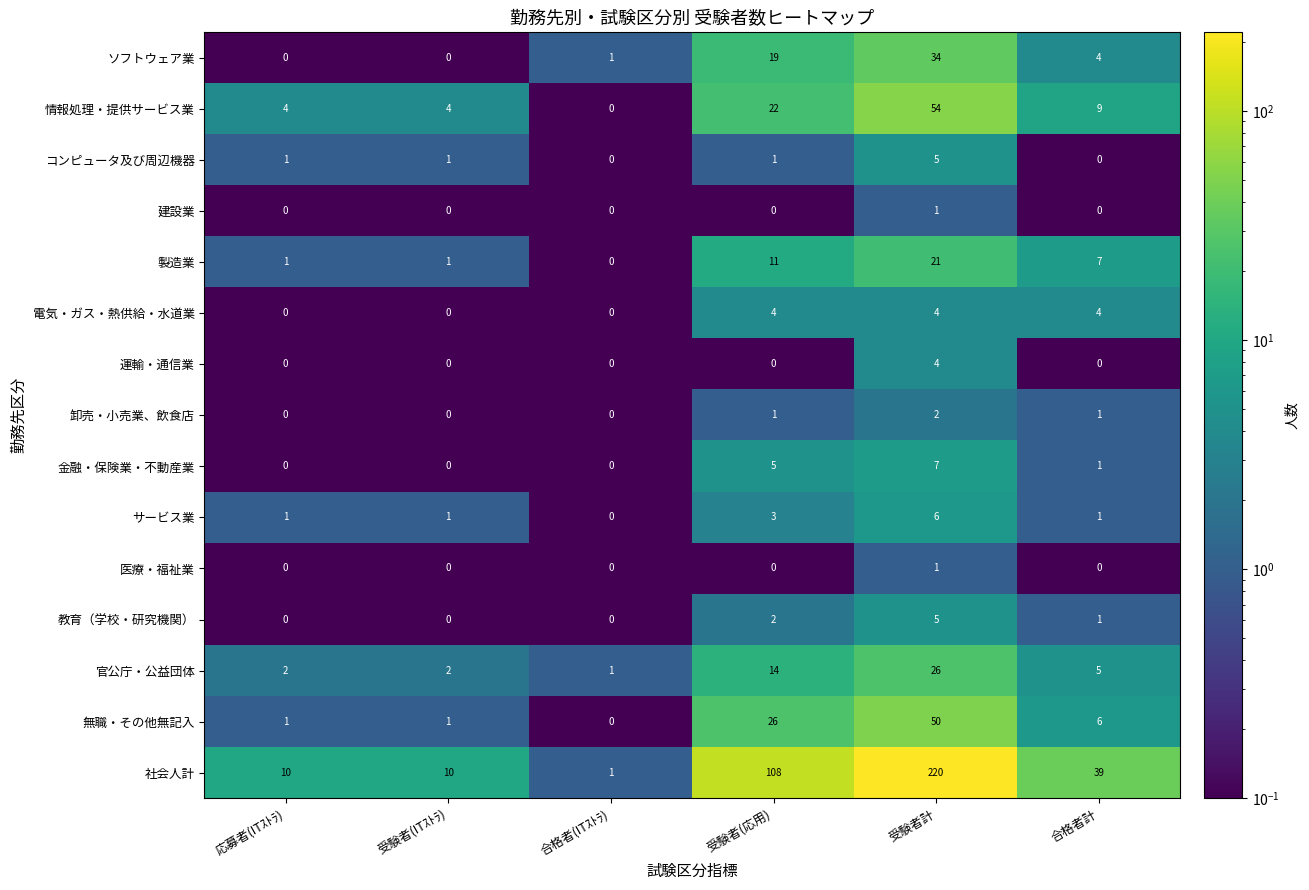

At which category is the sum across all series the highest?

受験者計